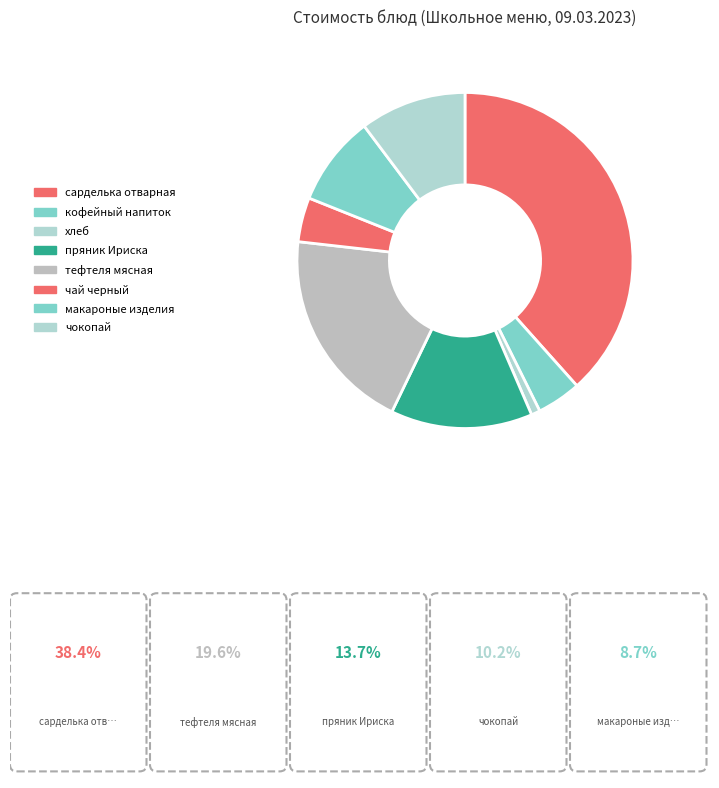

To the nearest percent, what is the average slice percentage?

12%